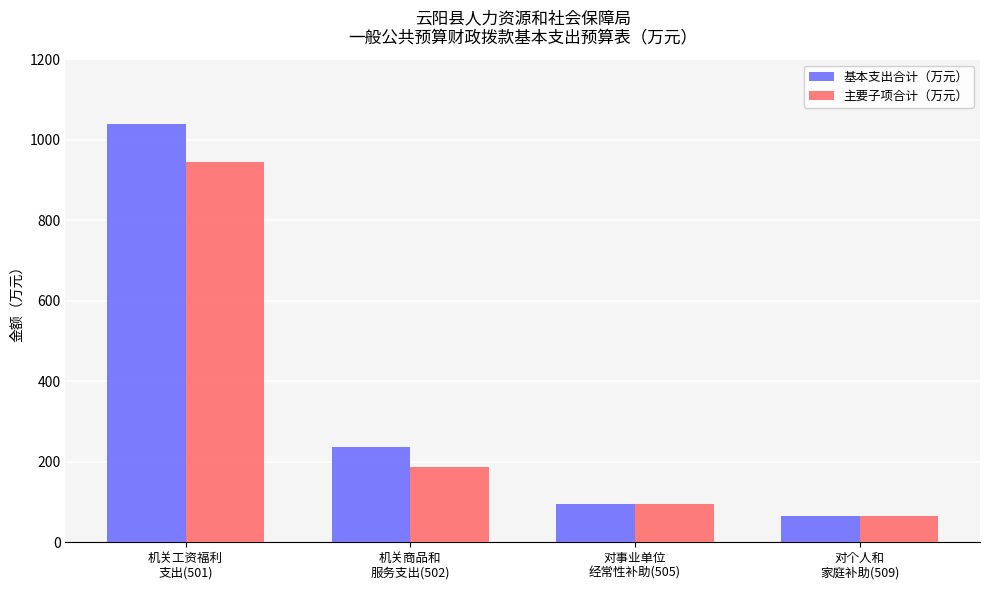

Where does the 主要子项合计（万元） series first go above 185?

机关工资福利
支出(501)